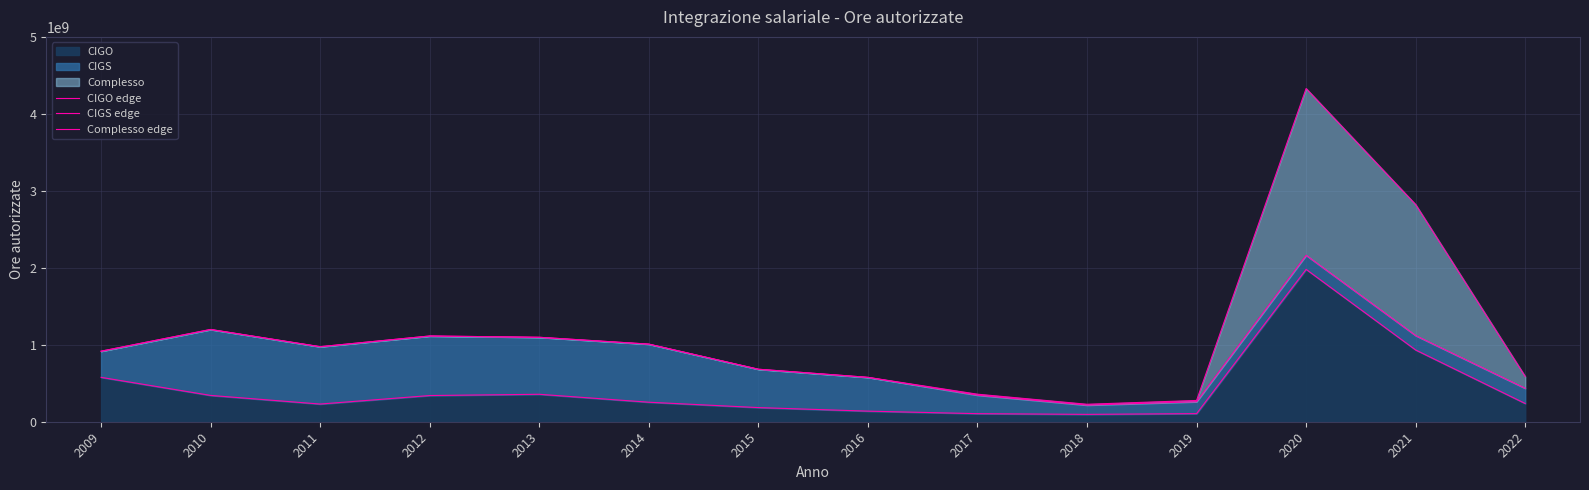

How many data points in CIGS edge are above 974841588?

6